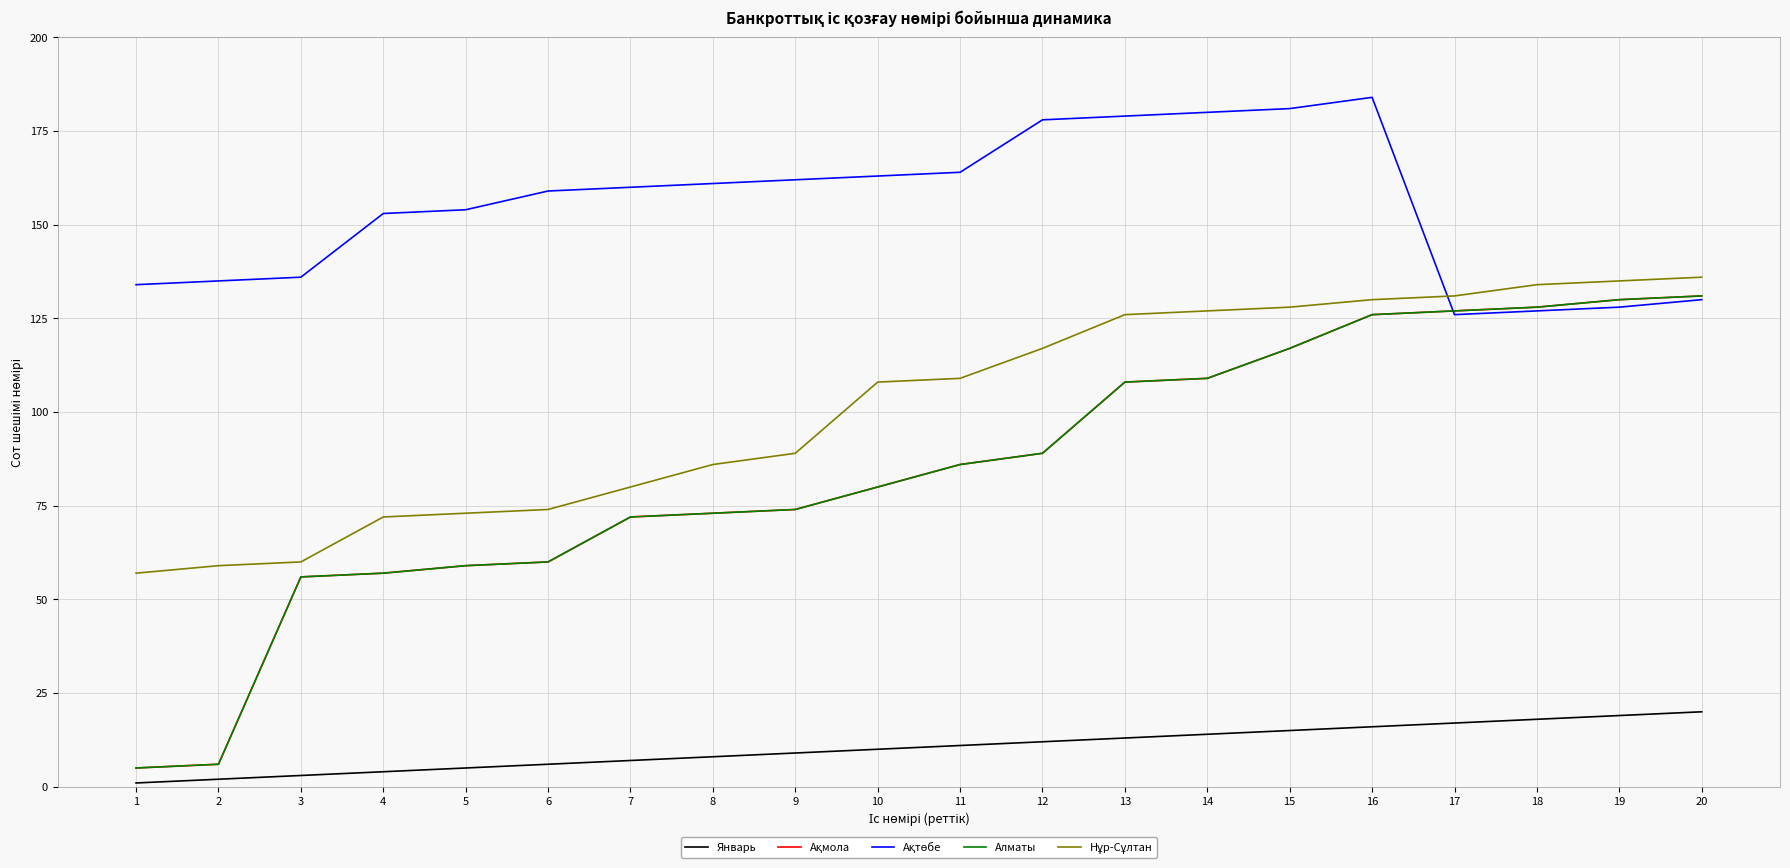

How many lines are shown in the chart?

5